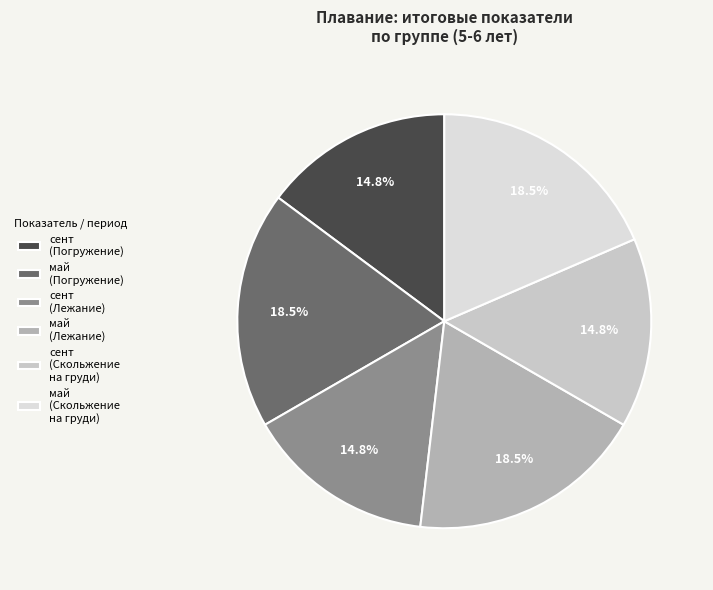

The сент (Лежание) slice represents 15% of the pie. True or false?

True